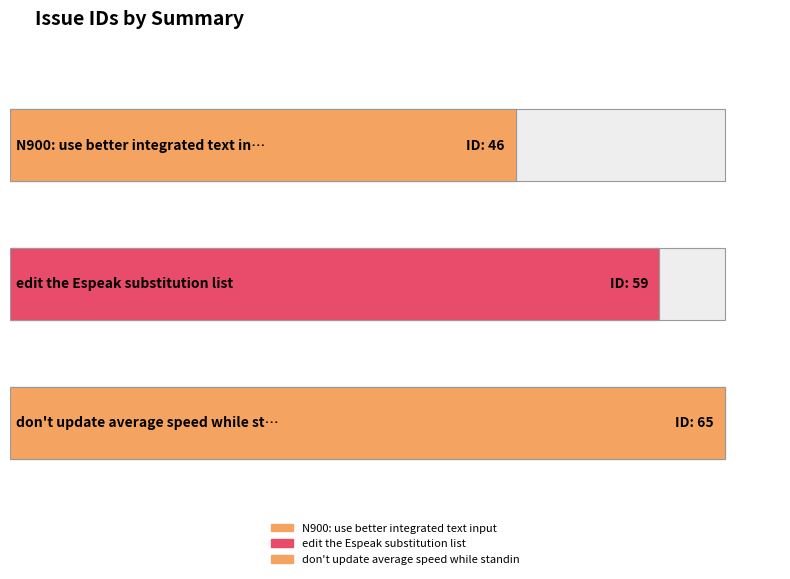

Where is the data nearest to the value 55?

edit the Espeak substitution list